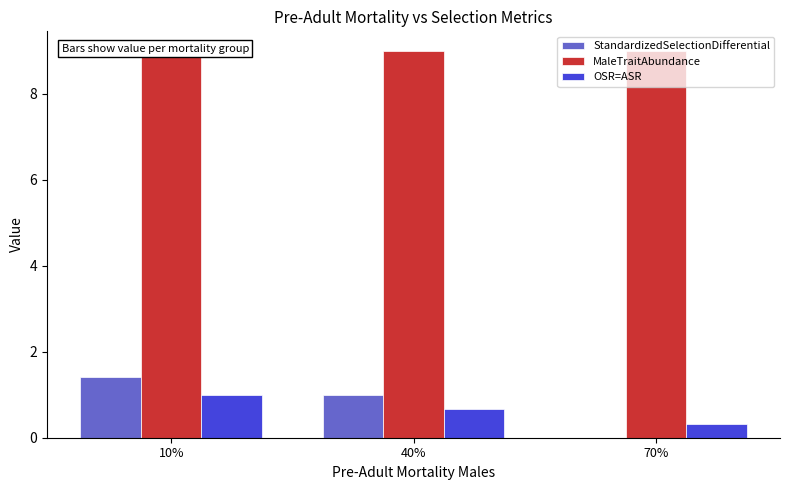

What is the difference between the second highest and minimum values in the StandardizedSelectionDifferential series?

1.0